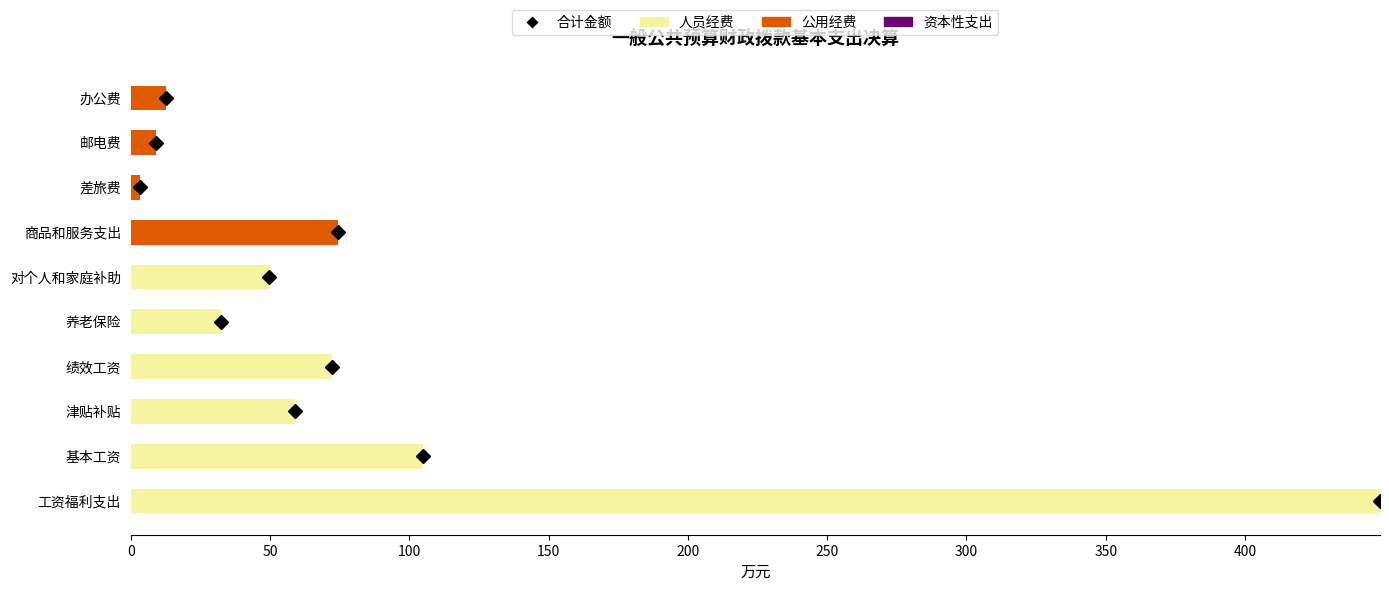

What is the sum of all 人员经费 values?

767.0